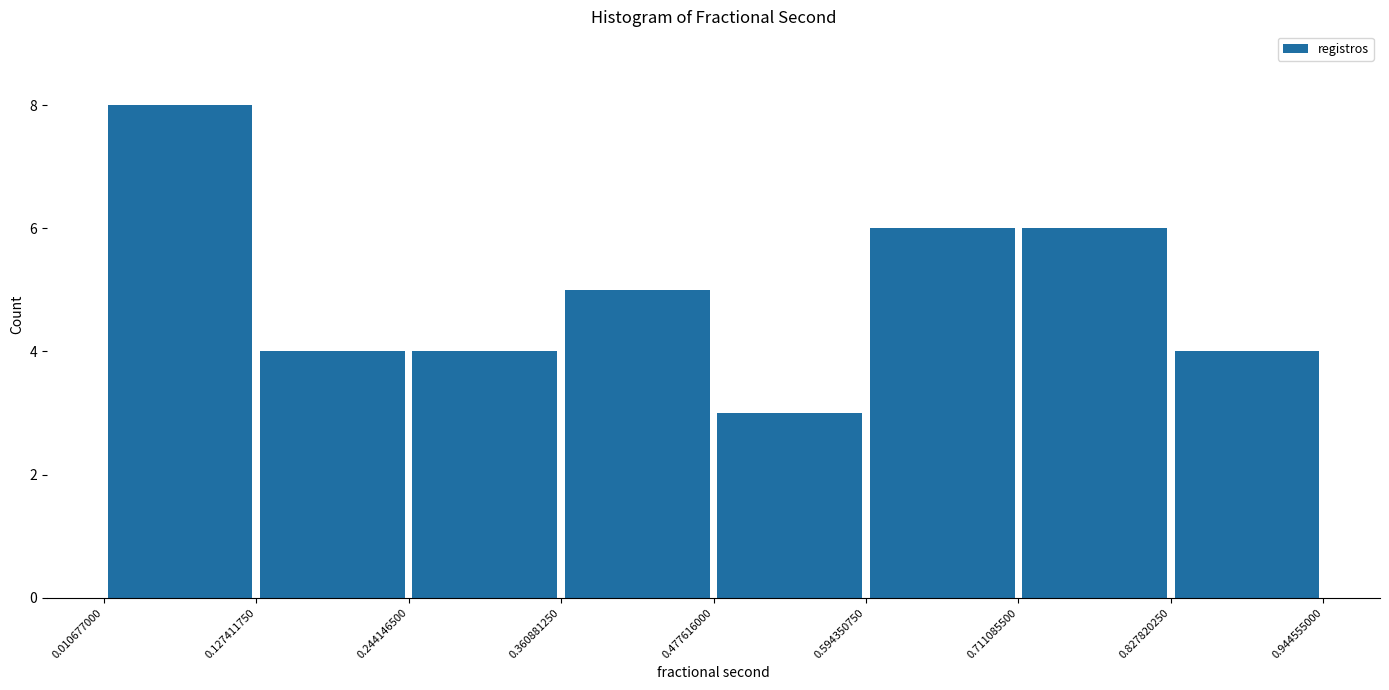

Reading left to right, transcribe this chart: for each bar, give the range it covers on the x-axis and its height. The values are not printed on the chart, so give them approximately, as read against the axis.

0.010677000 to 0.127411750: 8
0.127411750 to 0.244146500: 4
0.244146500 to 0.360881250: 4
0.360881250 to 0.477616000: 5
0.477616000 to 0.594350750: 3
0.594350750 to 0.711085500: 6
0.711085500 to 0.827820250: 6
0.827820250 to 0.944555000: 4